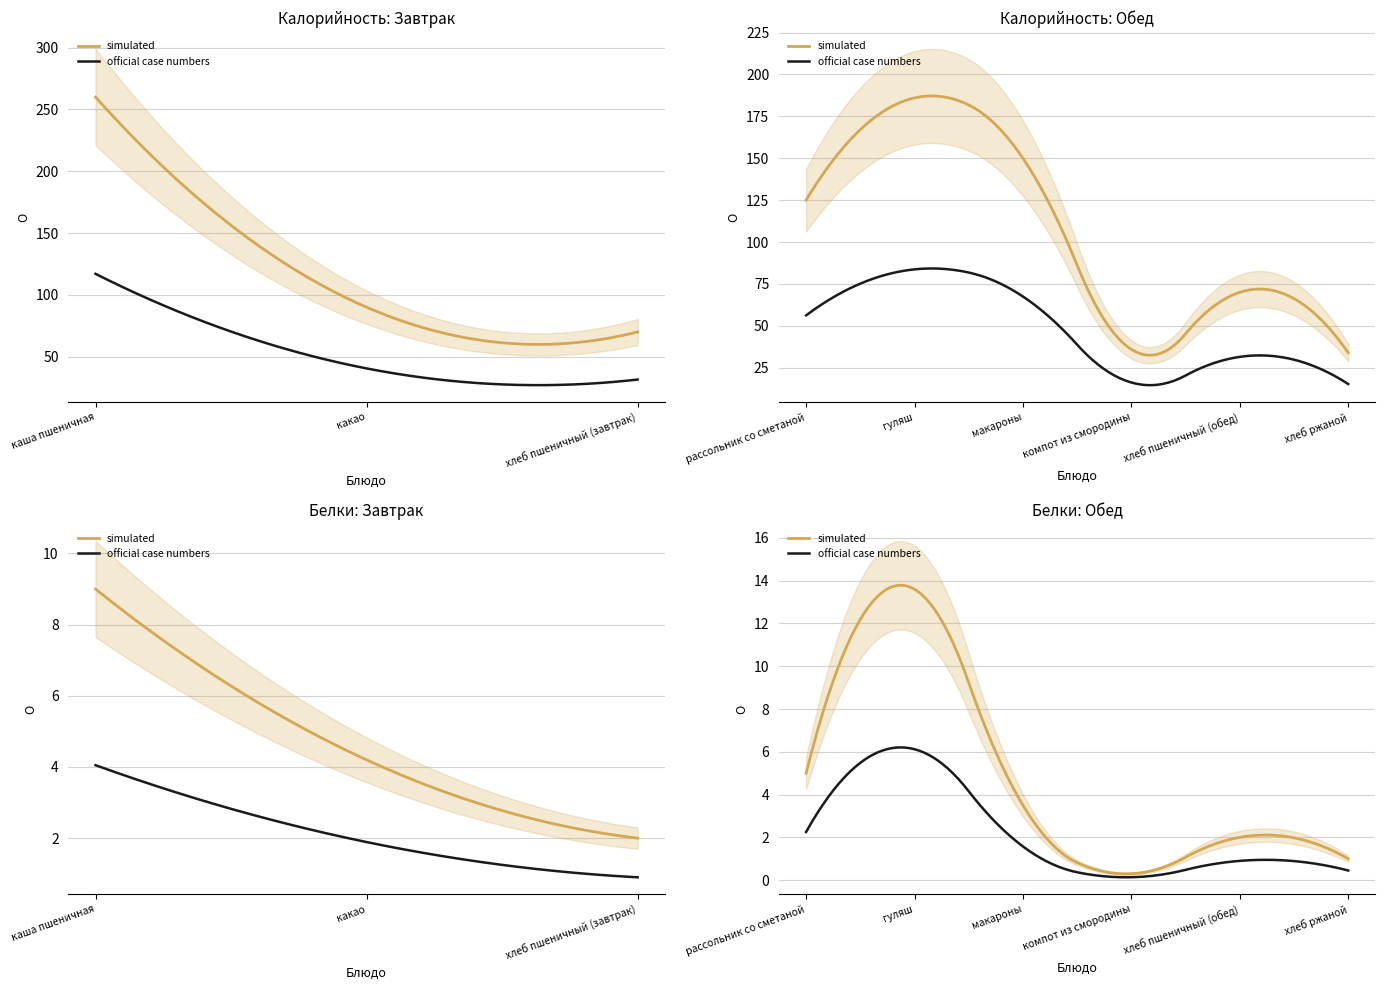

What is the difference between the maximum and minimum values in the Калорийность series?

226.0